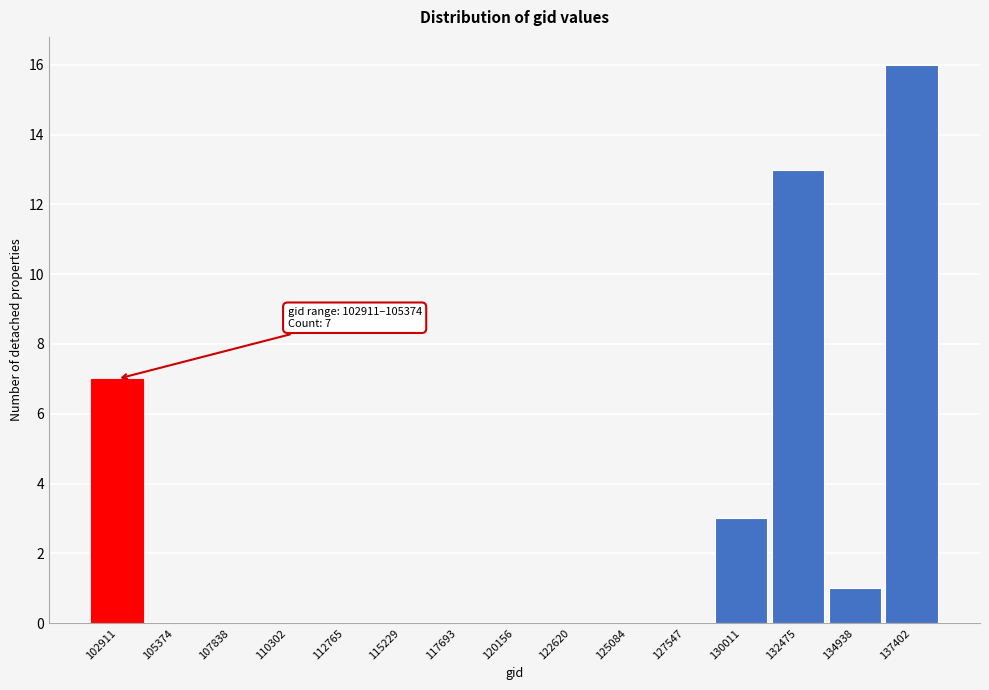

Reading left to right, what are all the values shown in this chart?

102911=7	105374=0	107838=0	110302=0	112765=0	115229=0	117693=0	120156=0	122620=0	125084=0	127547=0	130011=3	132475=13	134938=1	137402=16